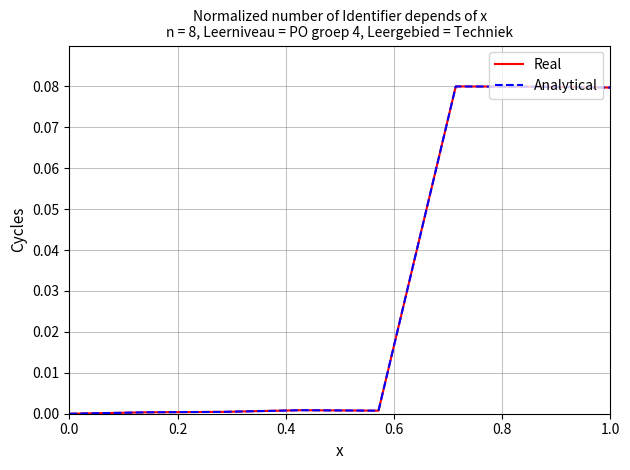

True or false: Real and Analytical intersect in this chart.

False